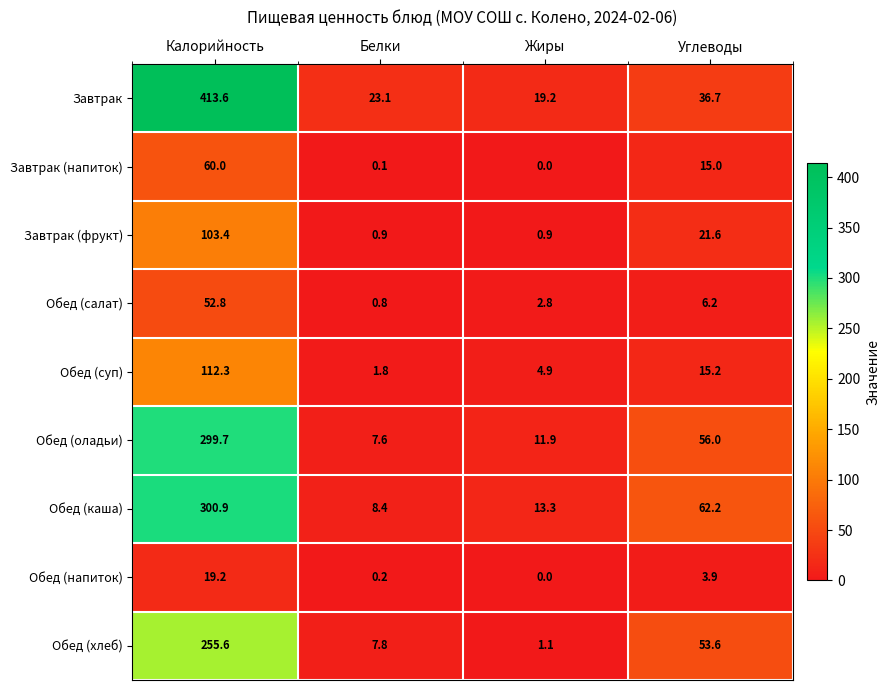

The Обед (салат) series shows 1.6 at Жиры. True or false?

False